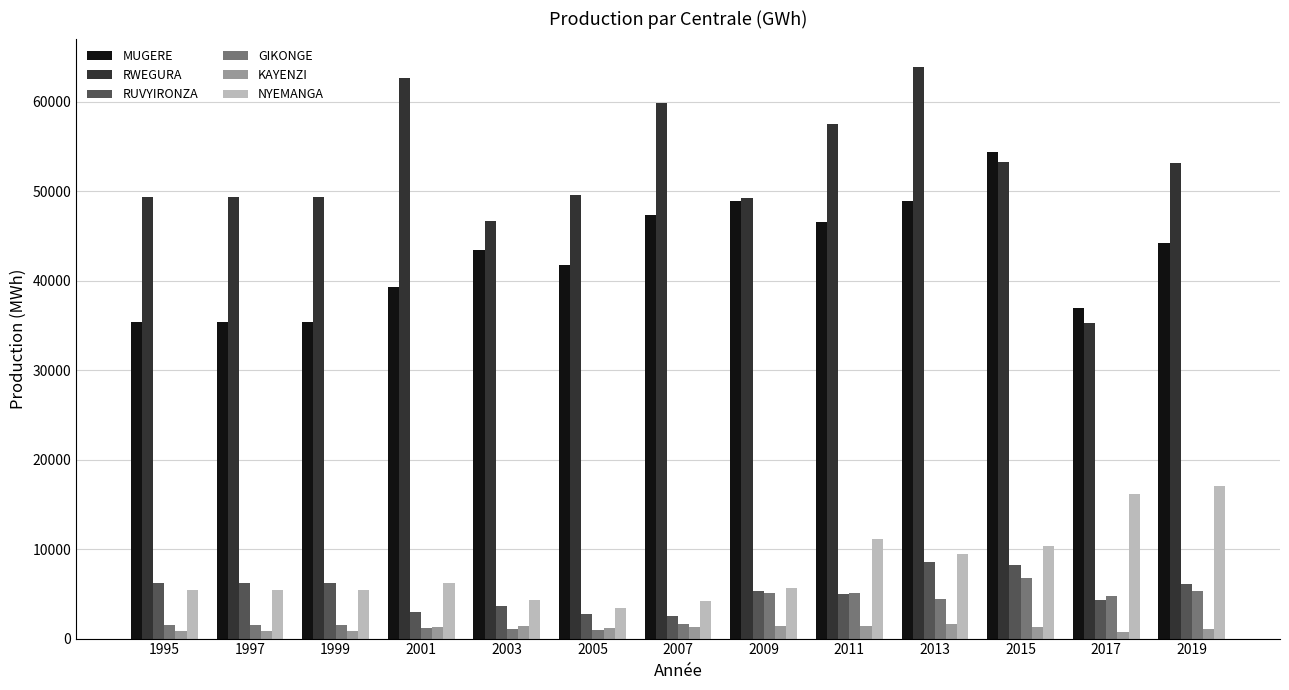

What is the maximum value for MUGERE?

54346.5